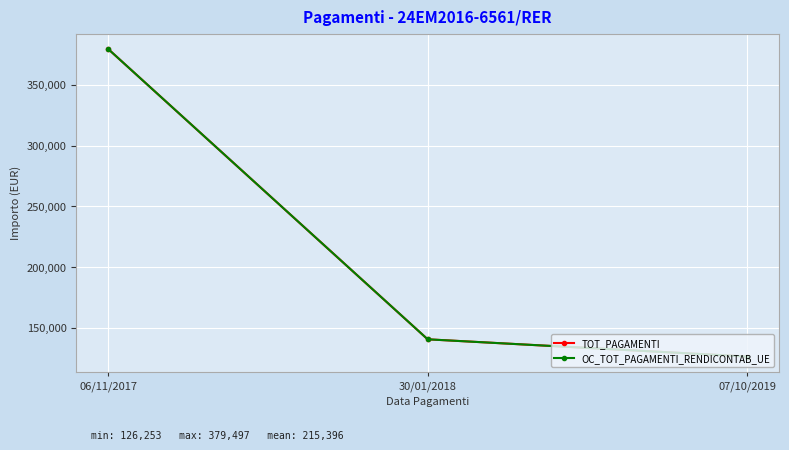

Which category has the lowest value in the OC_TOT_PAGAMENTI_RENDICONTAB_UE series?

07/10/2019